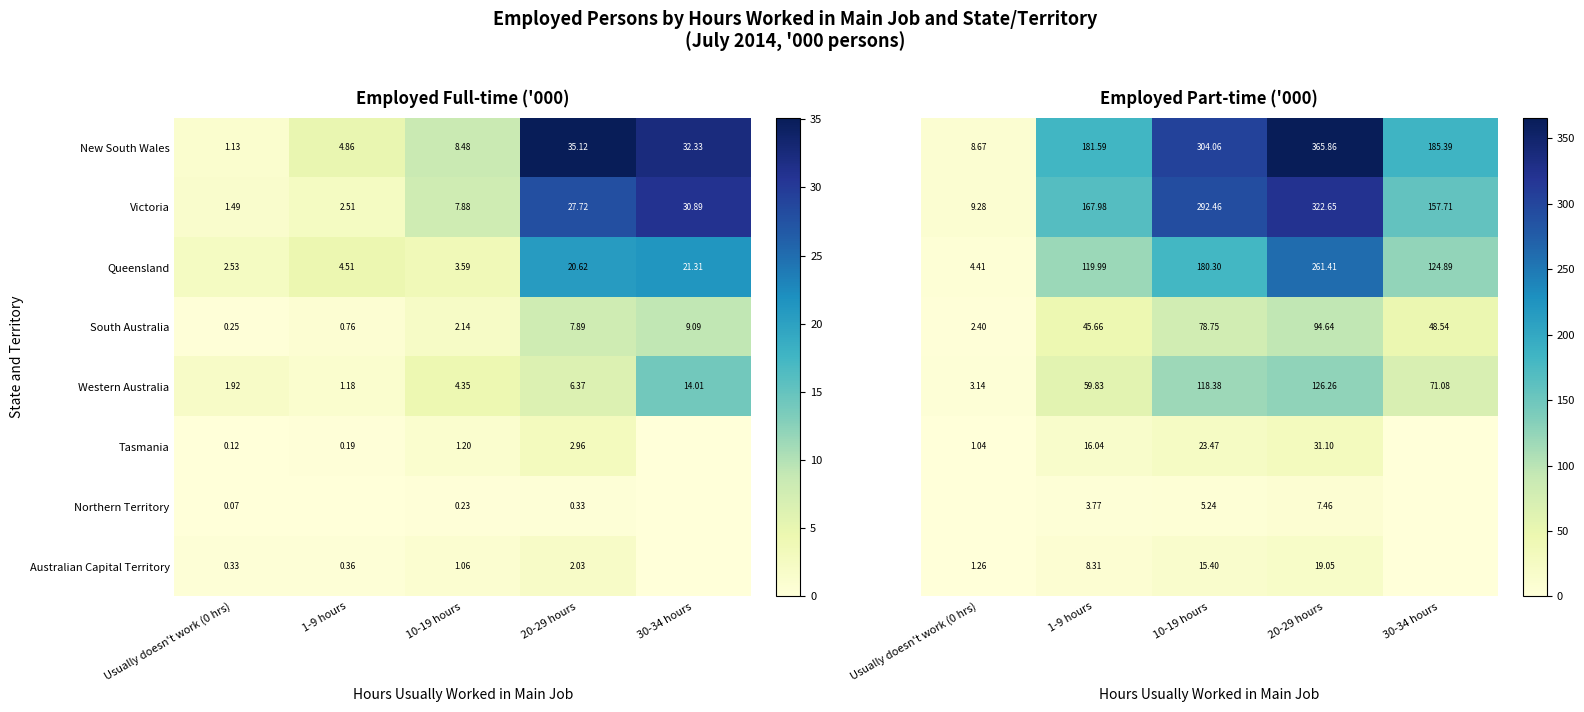

Is the value of Queensland at 30-34 hours greater than the value of New South Wales at 10-19 hours?

Yes